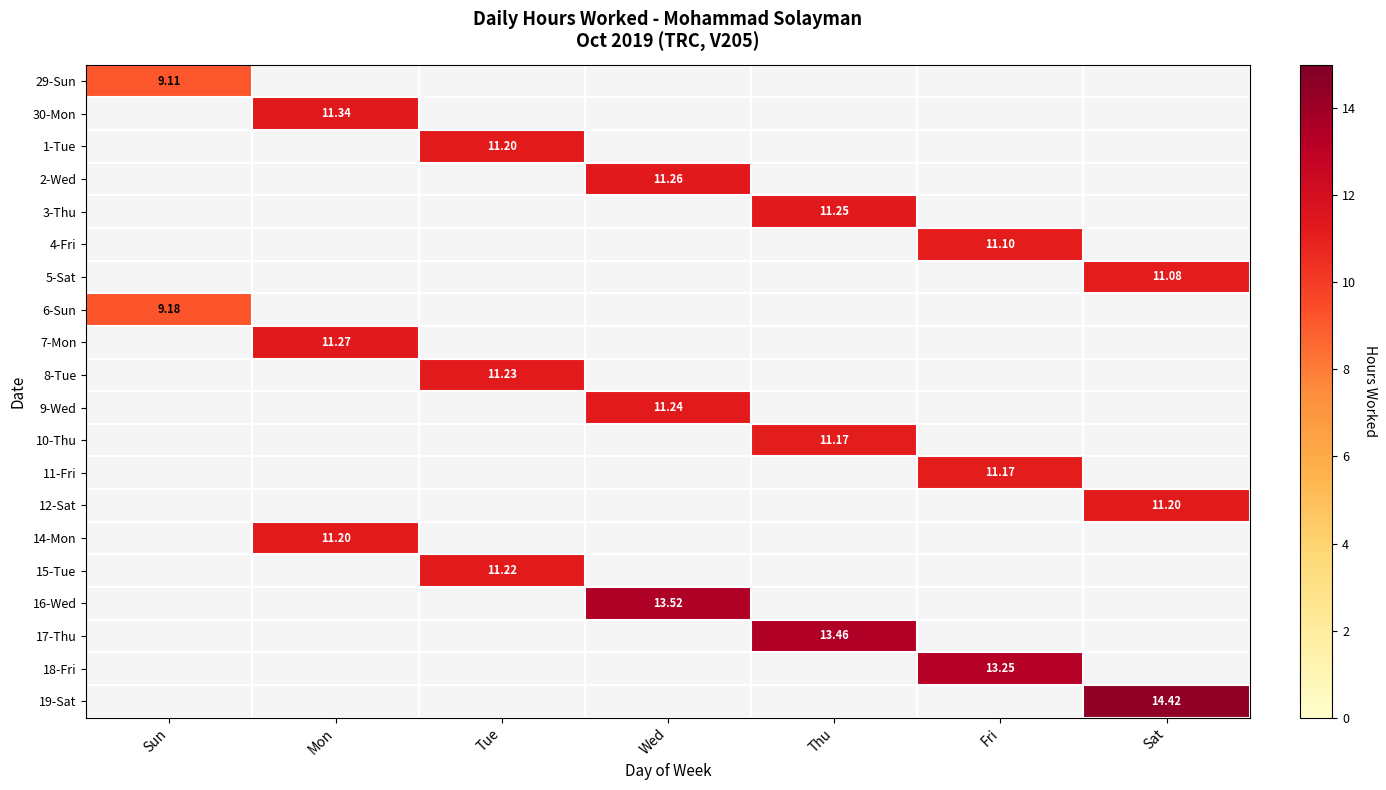

Rank the series at Sun from highest to lowest value.

6-Sun, 29-Sun, 30-Mon, 1-Tue, 2-Wed, 3-Thu, 4-Fri, 5-Sat, 7-Mon, 8-Tue, 9-Wed, 10-Thu, 11-Fri, 12-Sat, 14-Mon, 15-Tue, 16-Wed, 17-Thu, 18-Fri, 19-Sat